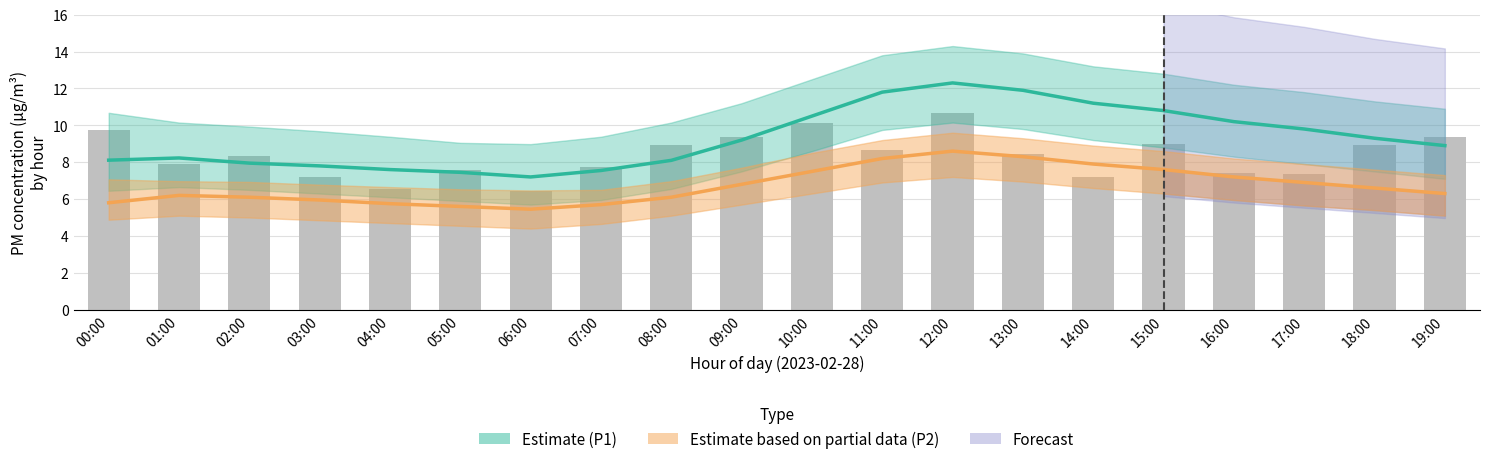

List the labels in order of value, smallest first.

06:00, 04:00, 03:00, 14:00, 17:00, 16:00, 05:00, 07:00, 01:00, 02:00, 13:00, 11:00, 08:00, 18:00, 15:00, 09:00, 19:00, 00:00, 10:00, 12:00